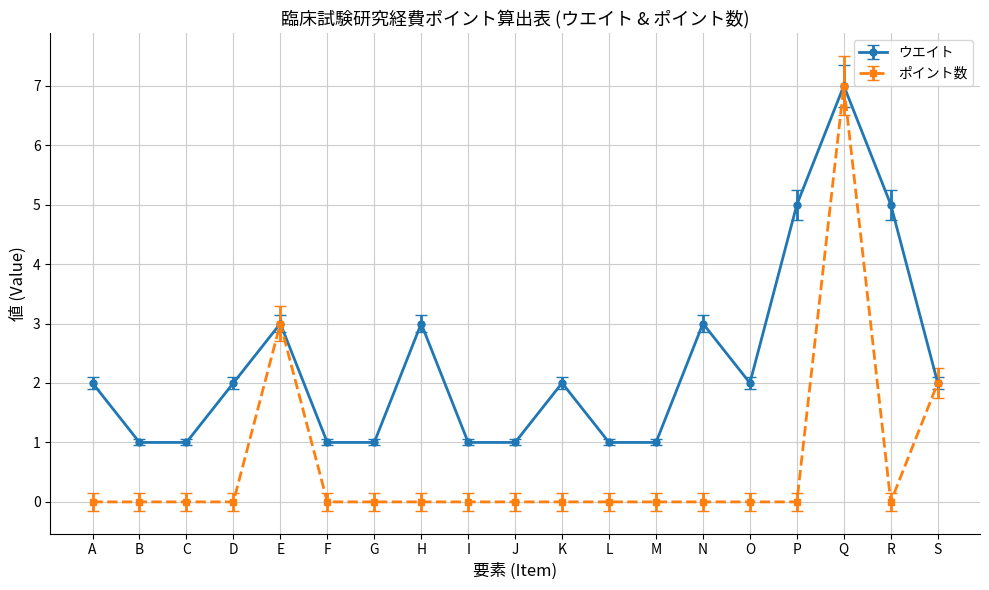

Is it true that ウエイト equals 1 at L?

True